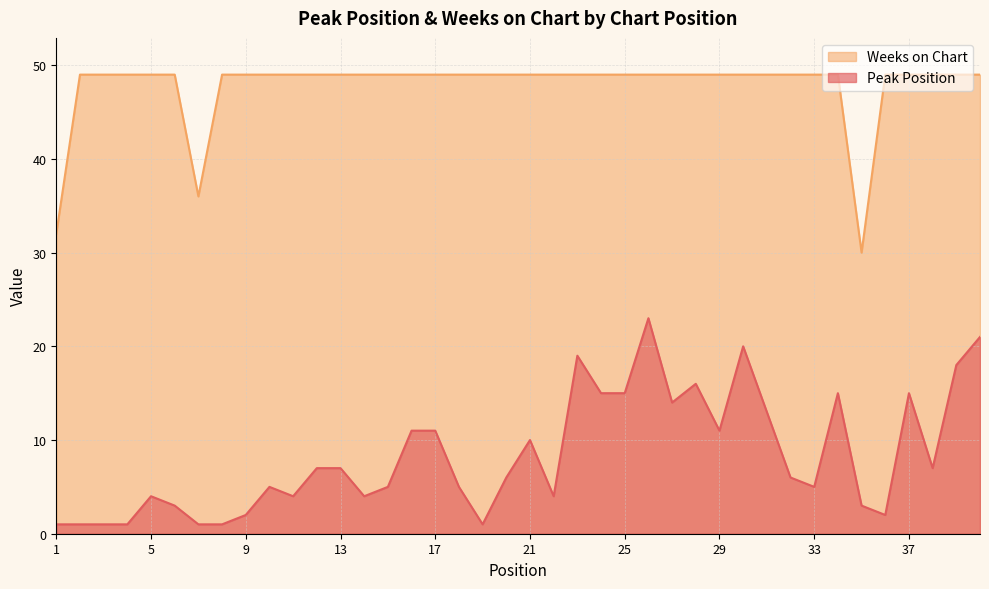

Where is Weeks on Chart nearest to the value 39?

7